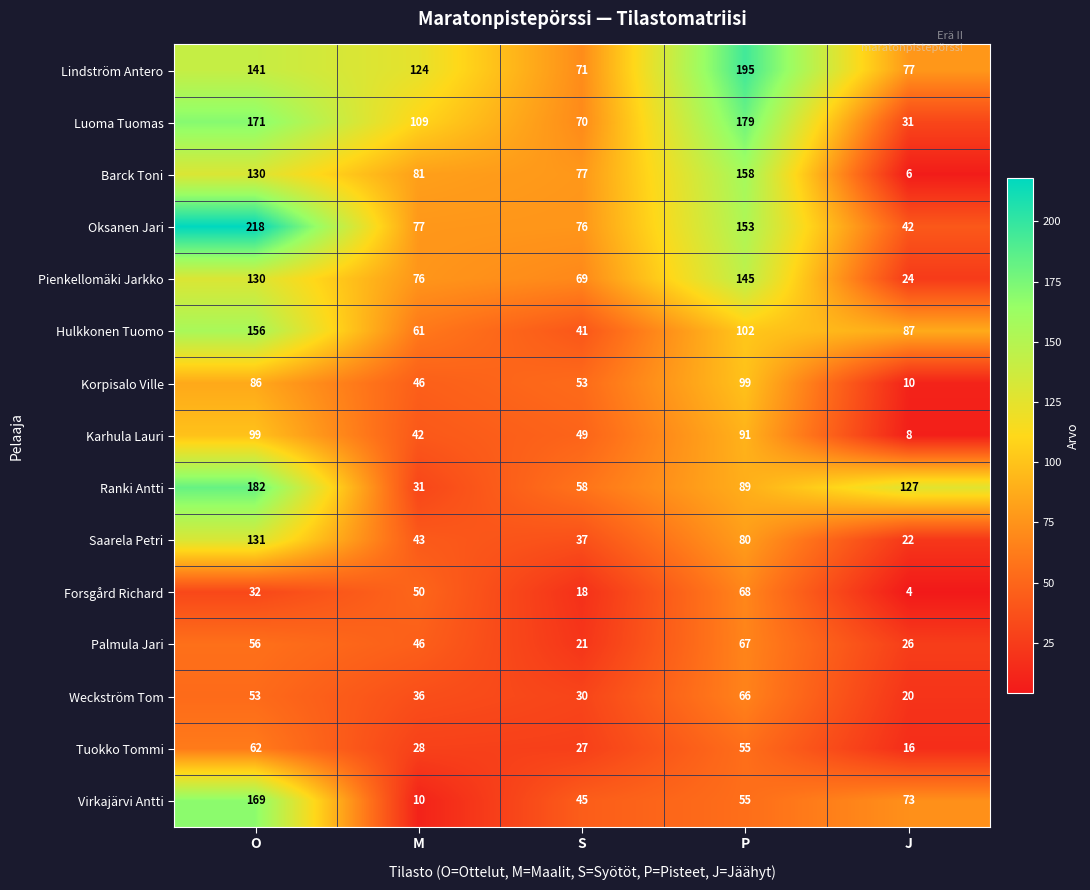

The Korpisalo Ville series shows 45 at P. True or false?

False